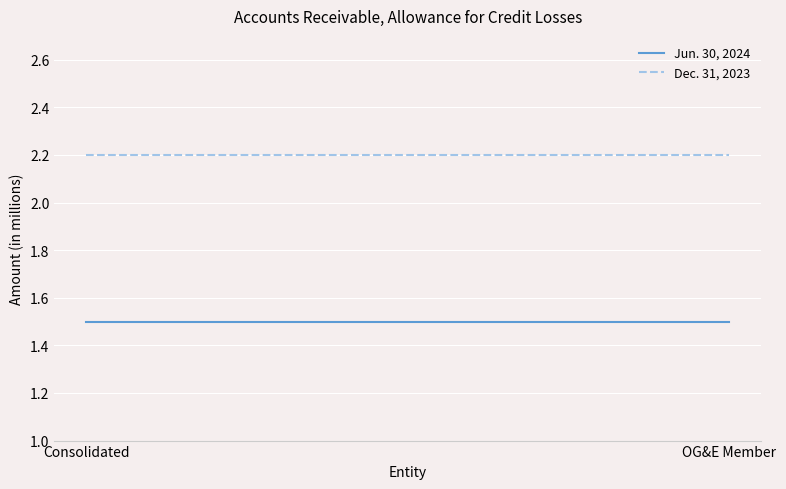

Reading left to right, extract all data points from this chart.

Jun. 30, 2024: 1.5	1.5
Dec. 31, 2023: 2.2	2.2